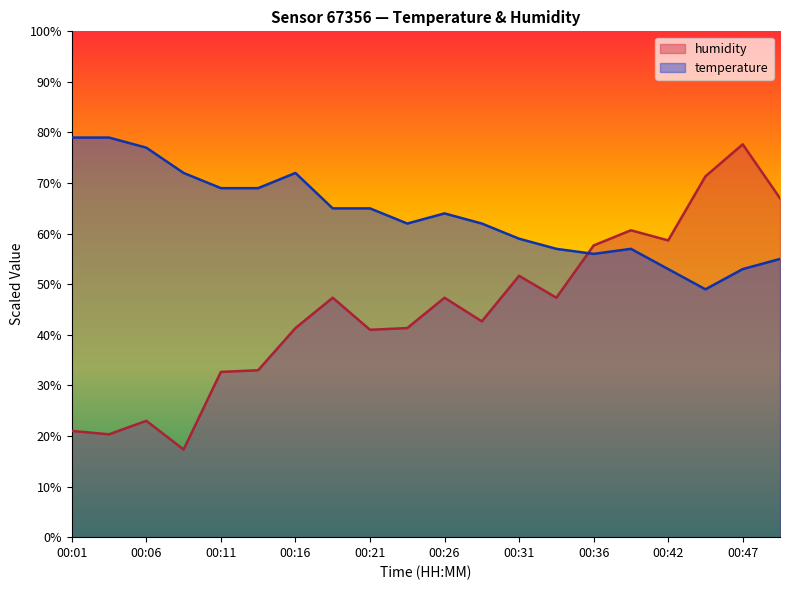

Which series has the largest total across all categories?

temperature